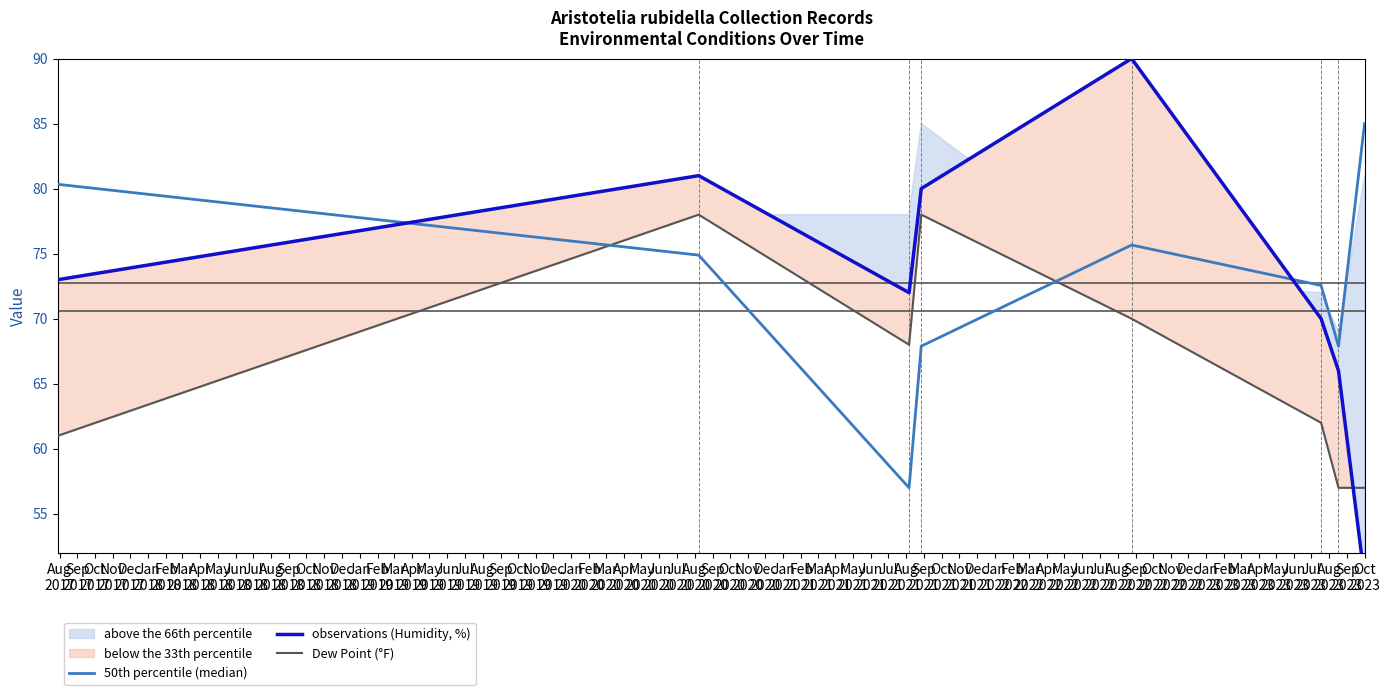

True or false: Dew Point (°F) and 50th percentile (median) intersect in this chart.

True